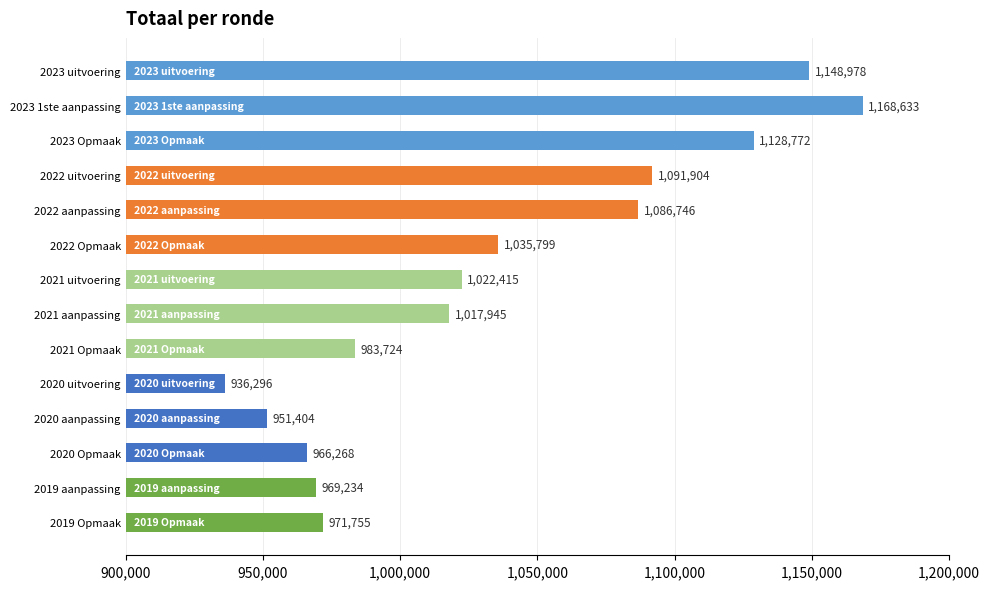

What is the difference between the second highest and minimum values?

212682